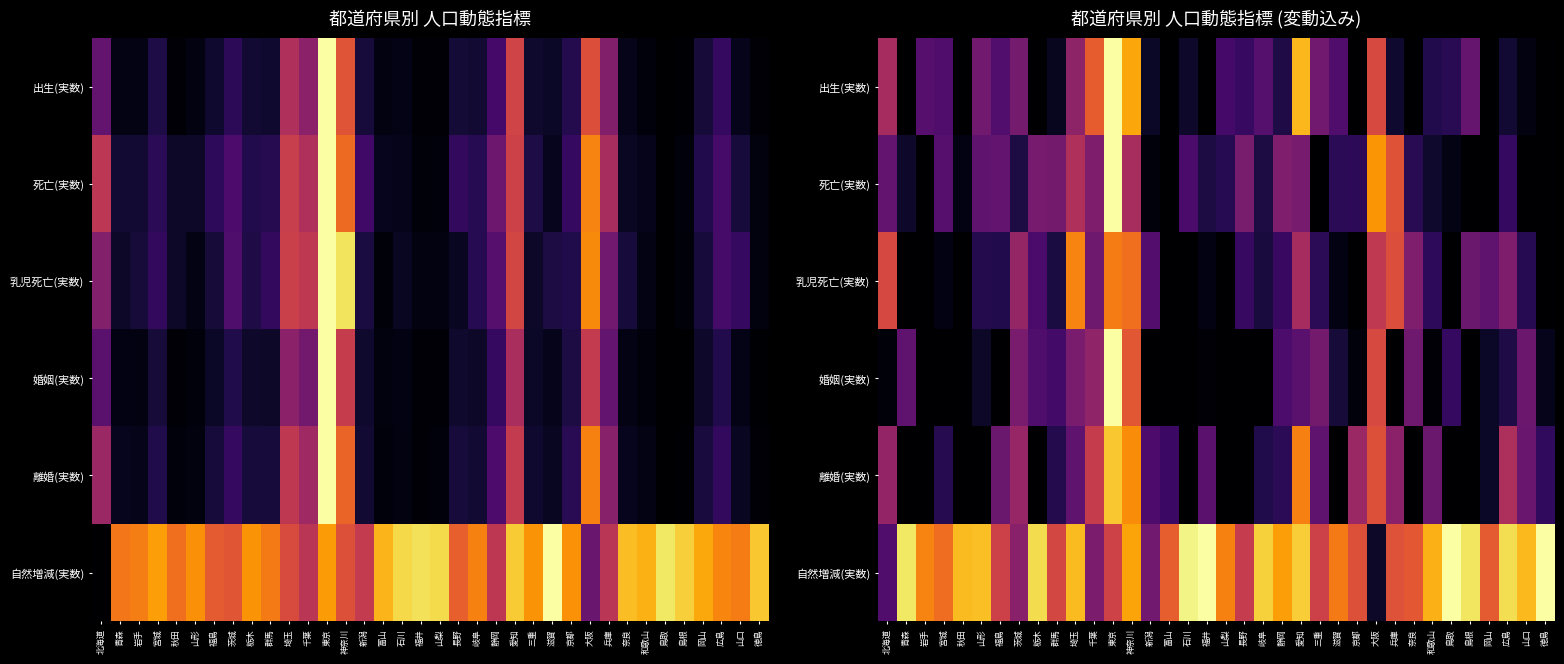

What is the difference between the highest and lowest values at 和歌山?

0.8